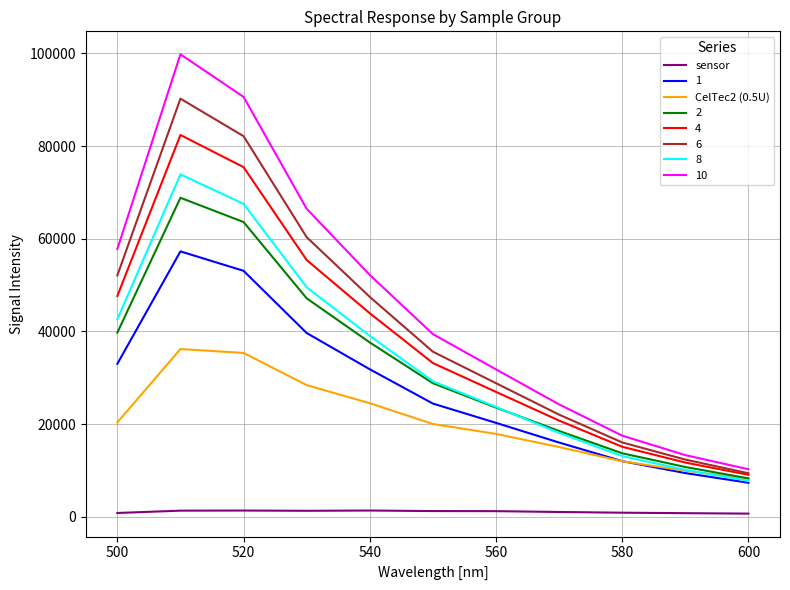

Which series has the widest spread of values?

10